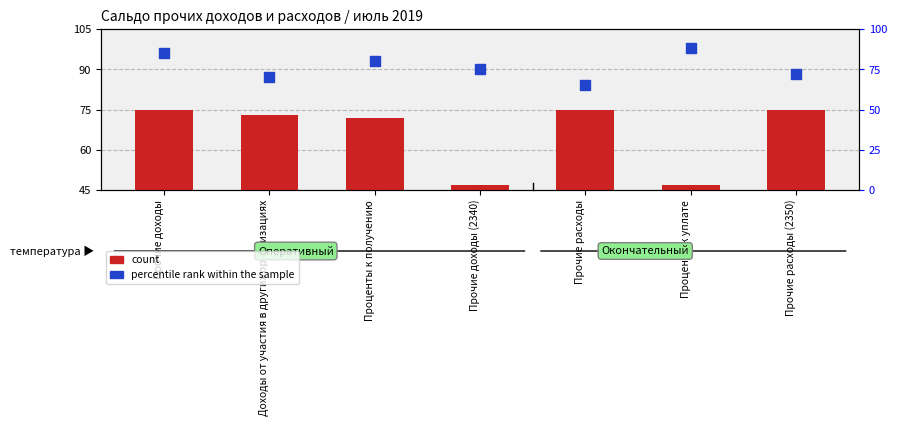

Which series reaches the maximum Y coordinate?

percentile rank within the sample